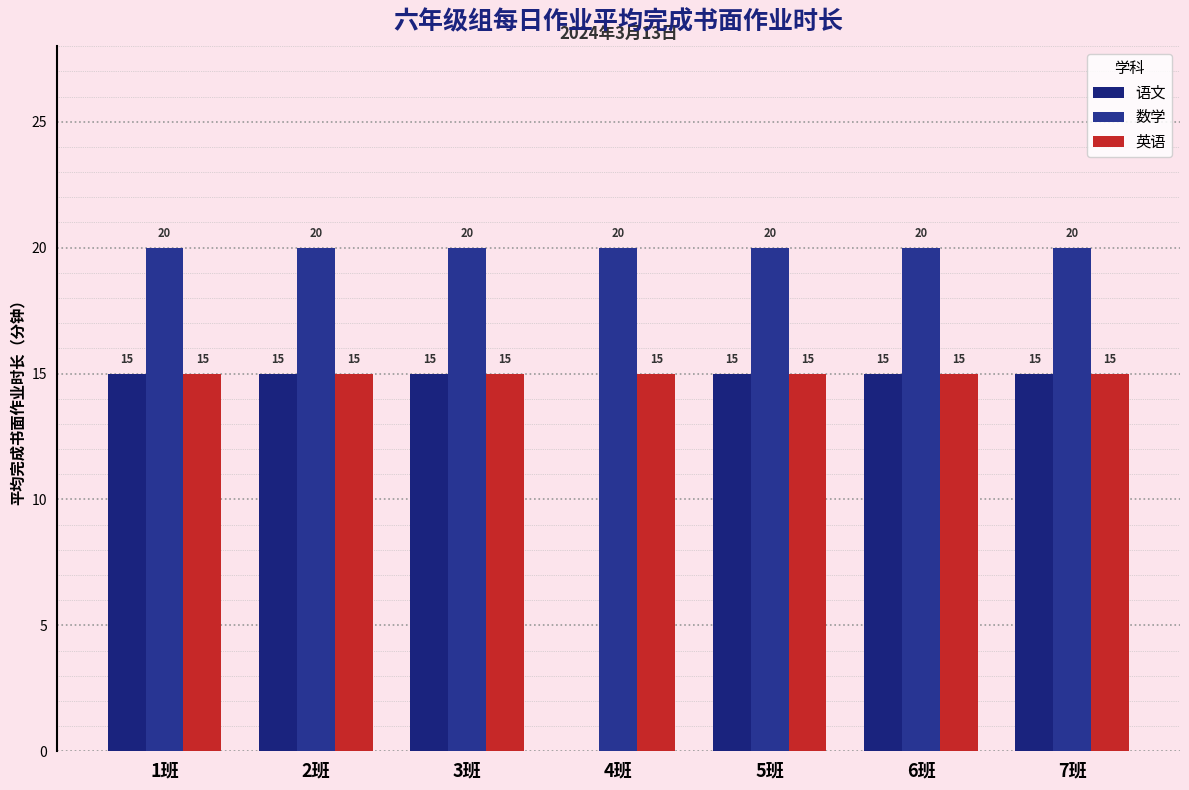

Where is 英语 nearest to the value 15?

1班